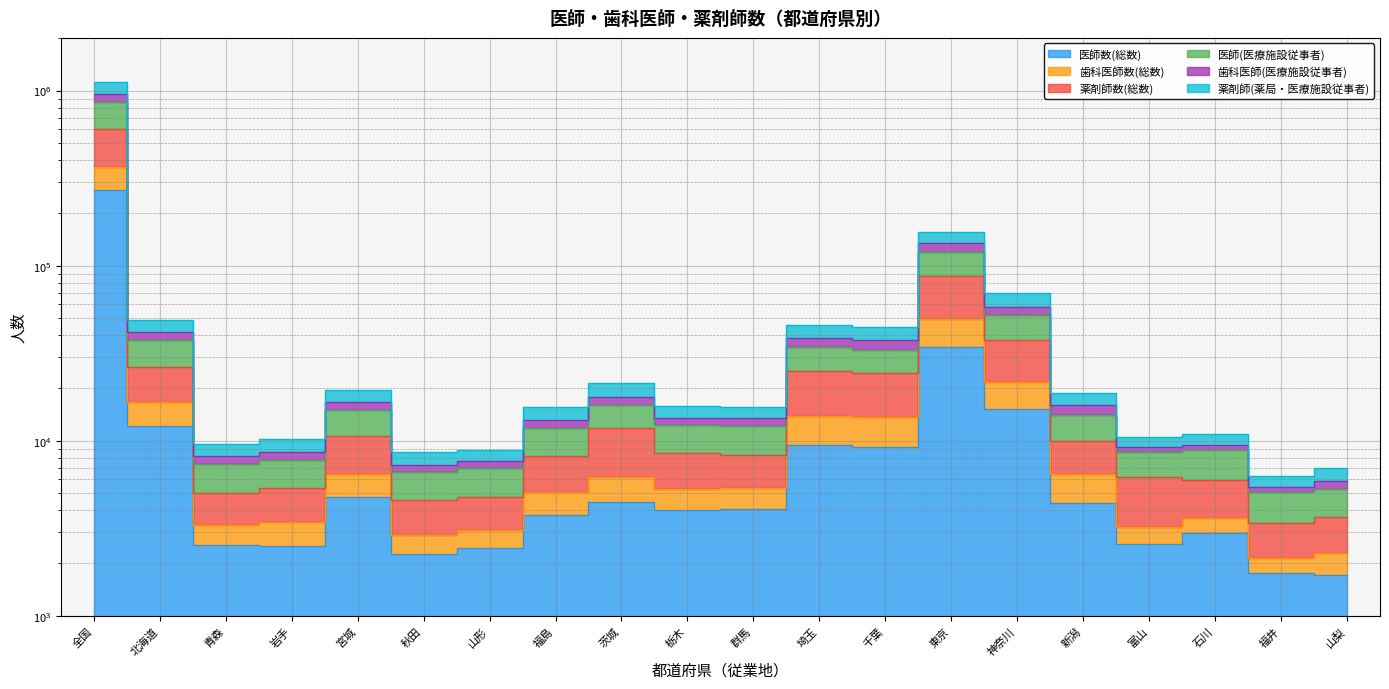

What is the sum of all 医師数(総数) values?

395107